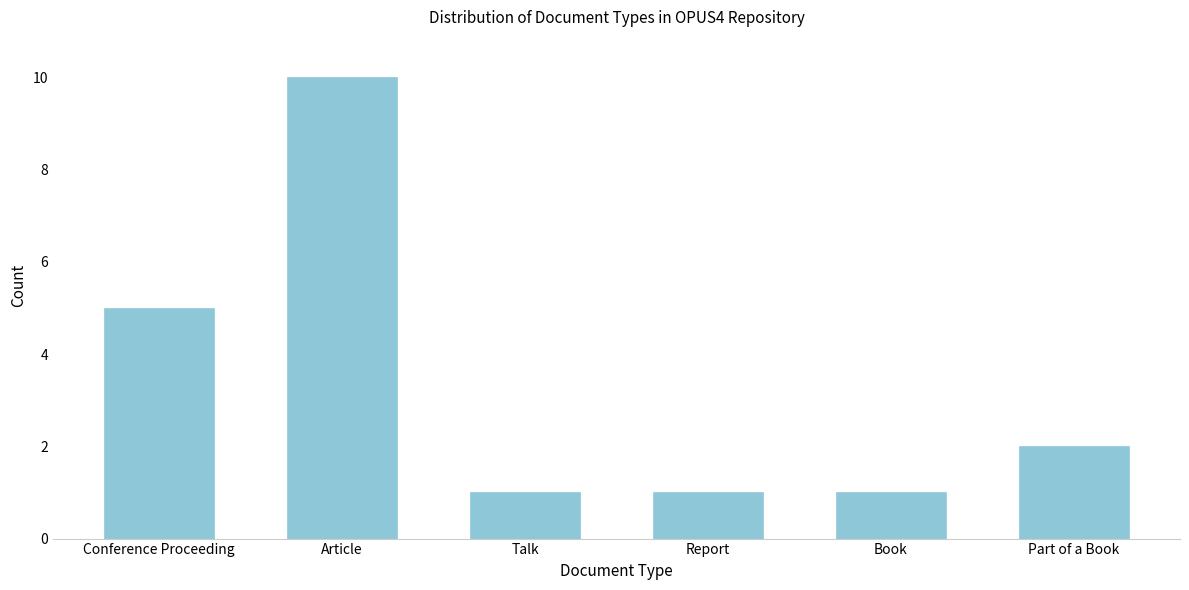

Reading left to right, what are all the values shown in this chart?

5	10	1	1	1	2